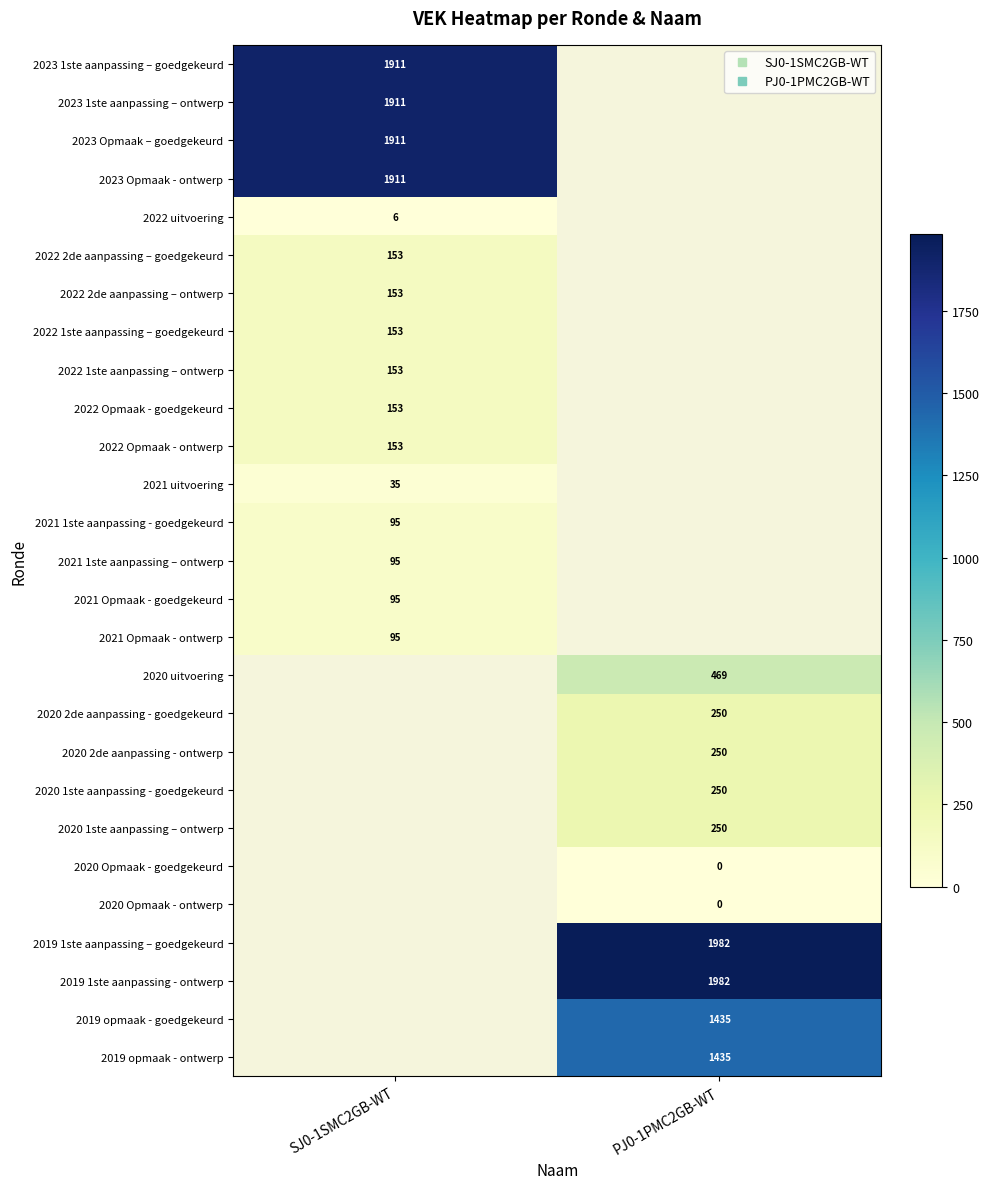

At how many categories does at least one series exceed 1693?

2